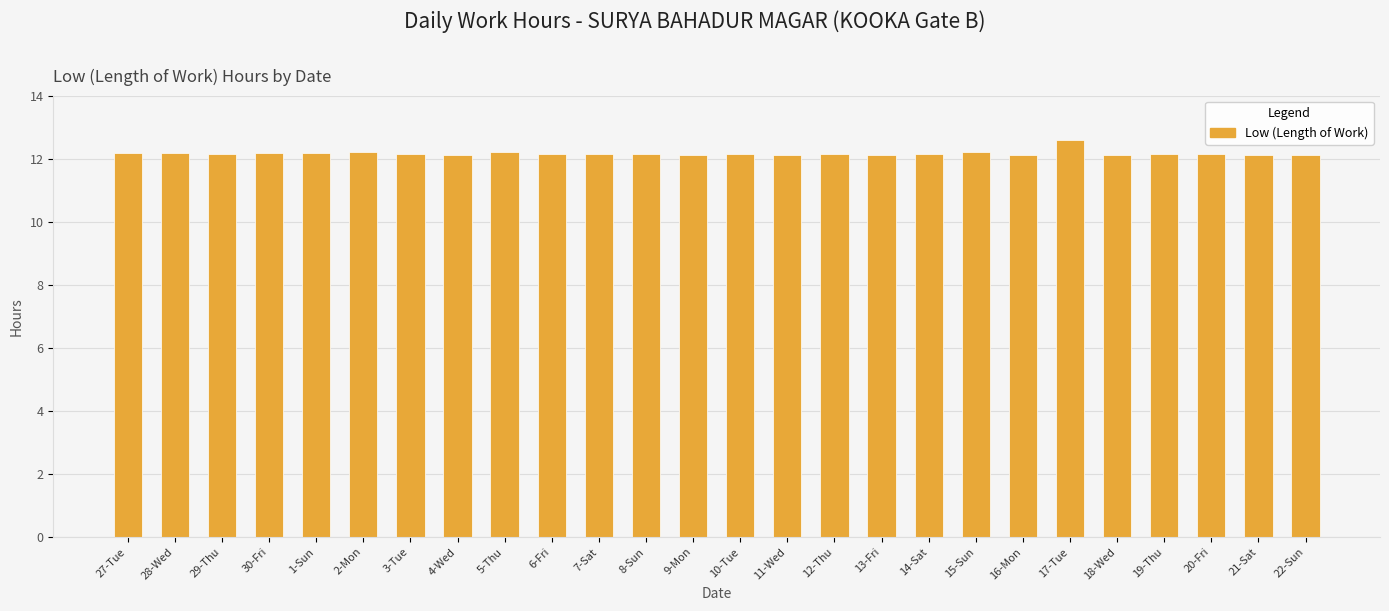

What is the label of the 15th bar from the right?

8-Sun